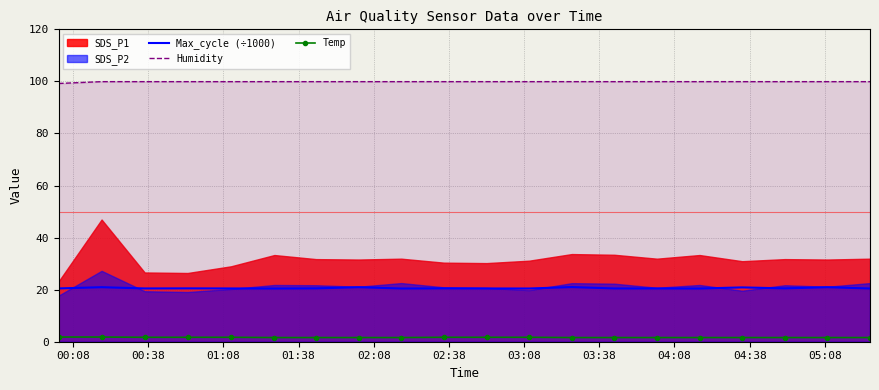

True or false: Max_cycle (÷1000) and Temp intersect in this chart.

False